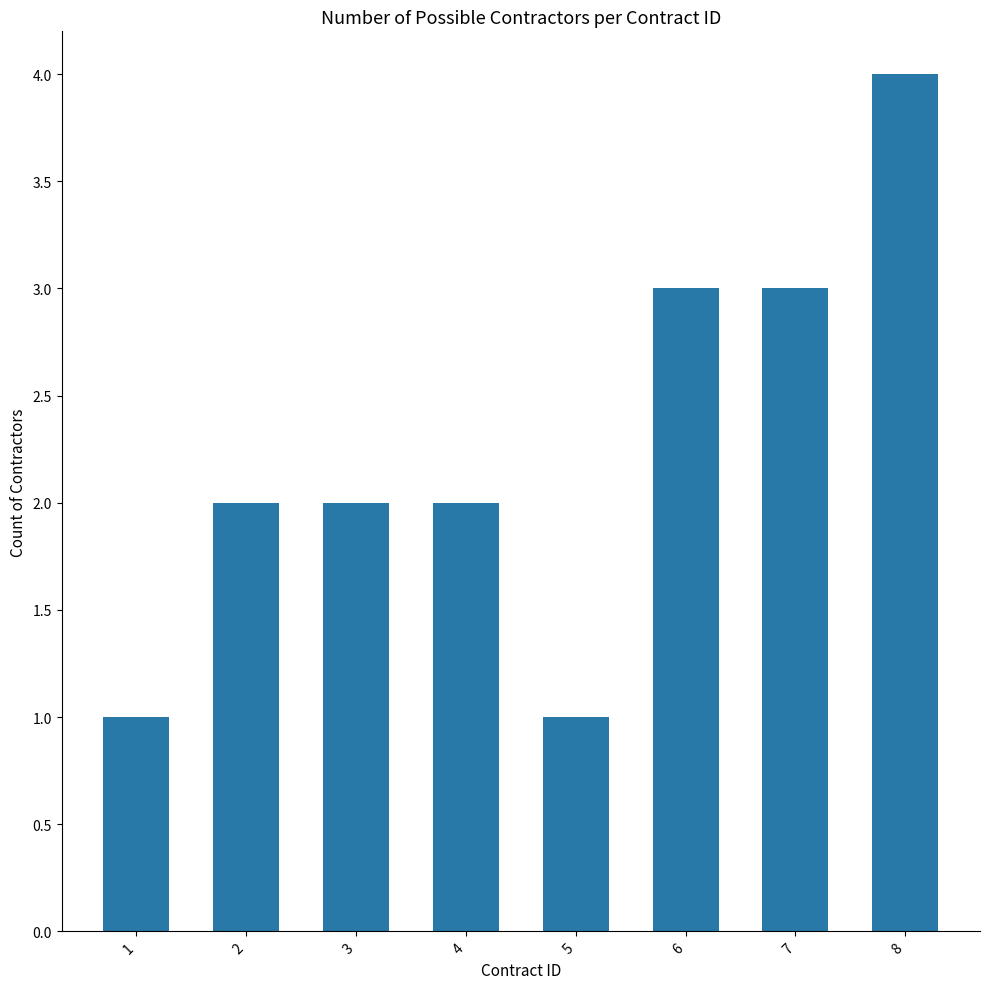

Reading left to right, list all the values displayed in this chart.

1=1	2=2	3=2	4=2	5=1	6=3	7=3	8=4